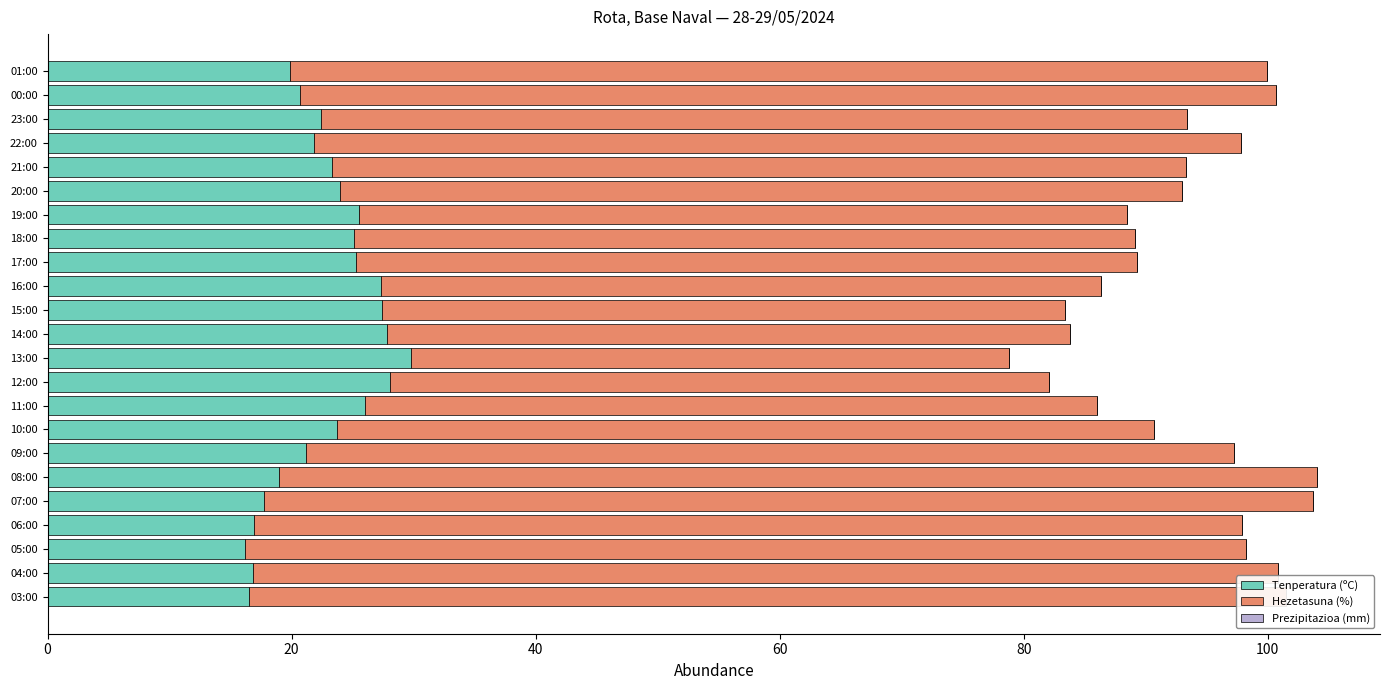

What is the average value of the Tenperatura (ºC) series?

22.7